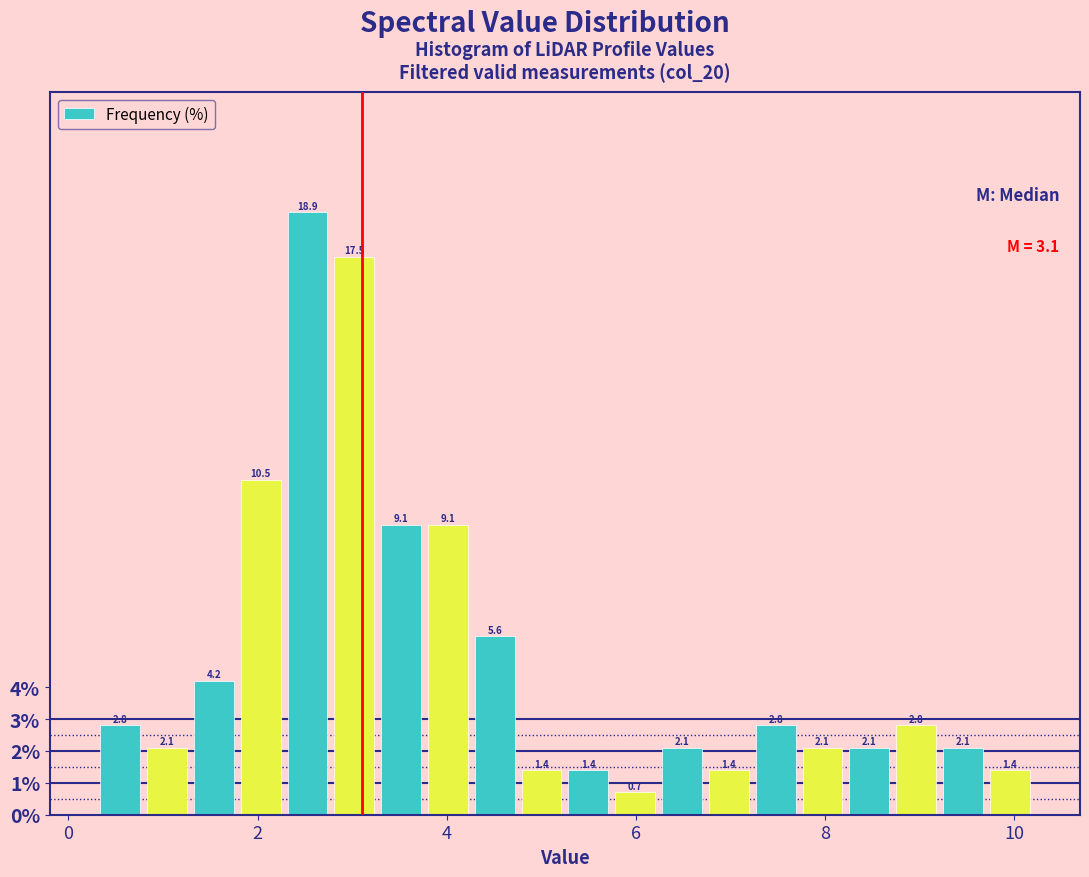

Read against the x-axis, roughly where is the centre of the tallest bar?

2.6